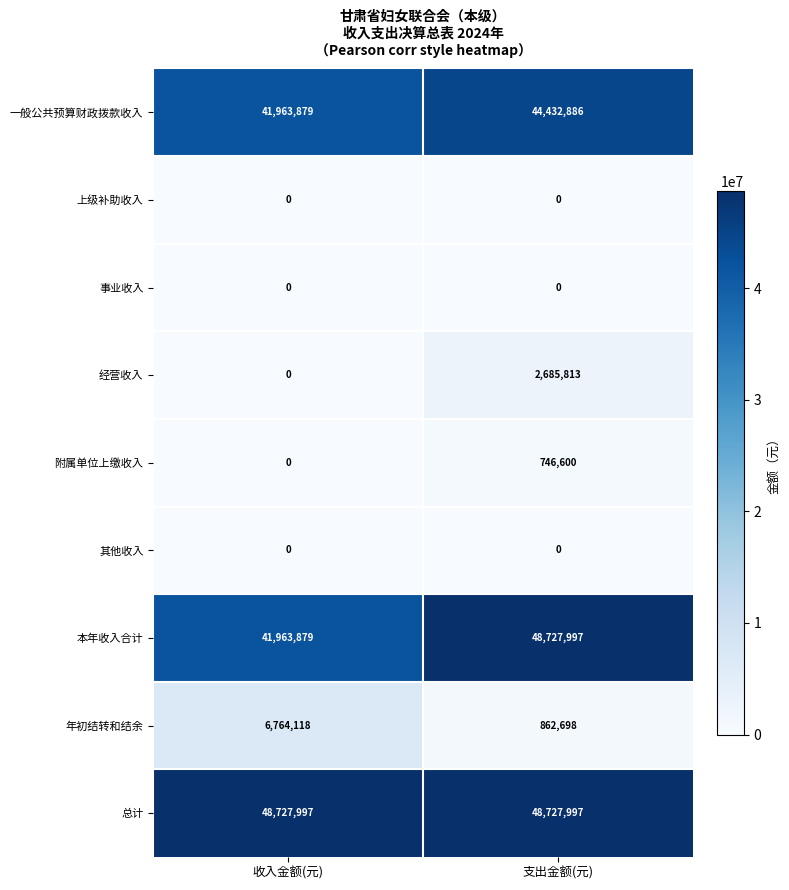

What is the difference between the highest and lowest values at 支出金额(元)?

48727997